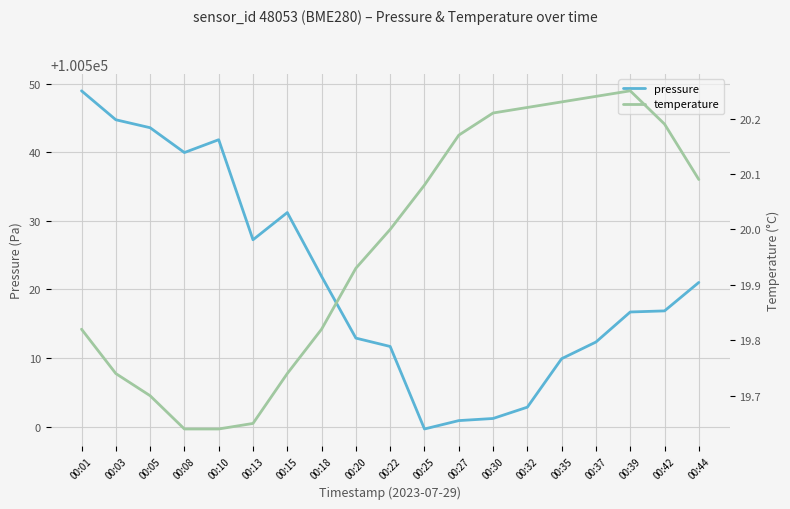

What are all the series names shown in the legend?

pressure, temperature